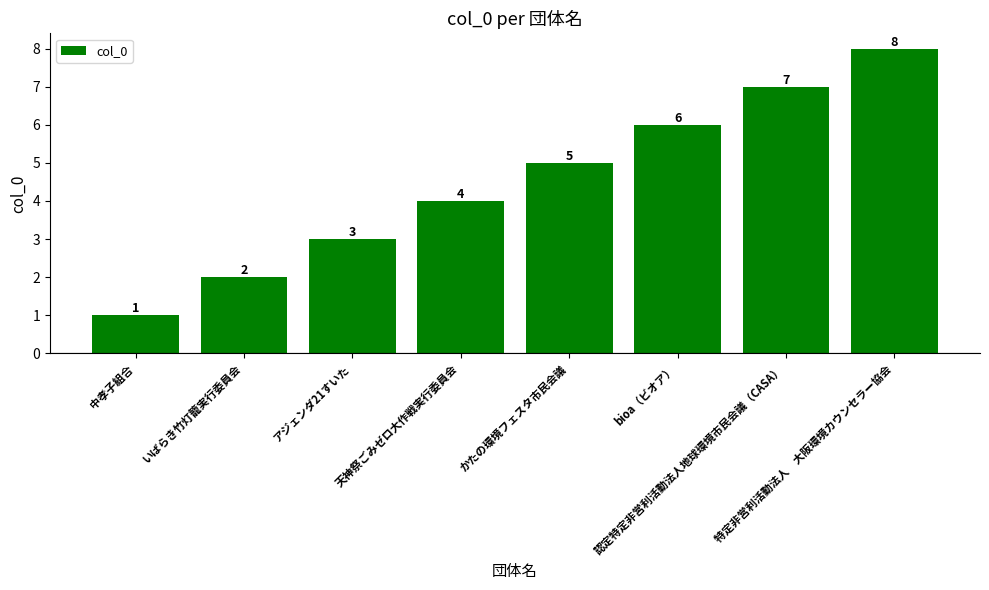

True or false: the data shows 9 at bioa（ビオア）.

False